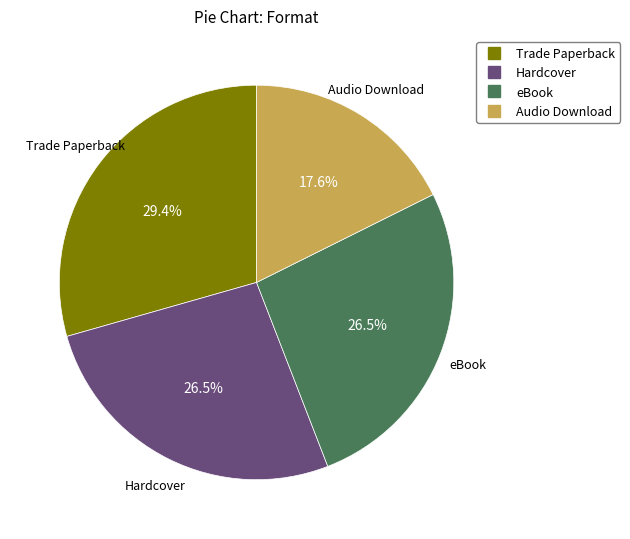

Does eBook represent more than half of the total?

No